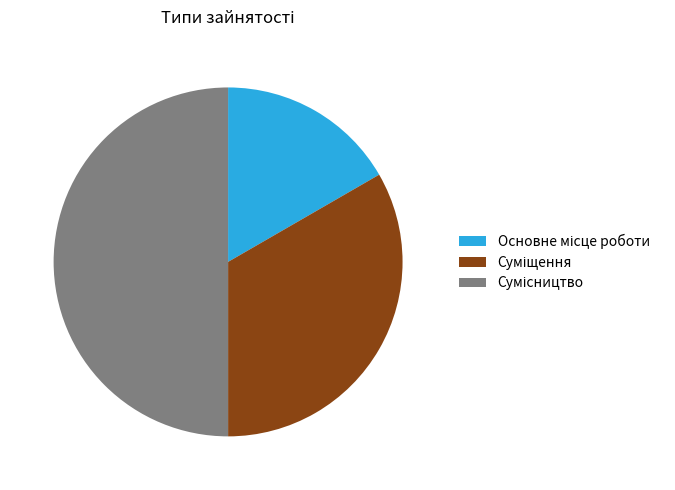

Combined, what portion of the pie is Суміщення and Основне місце роботи?

50.0%